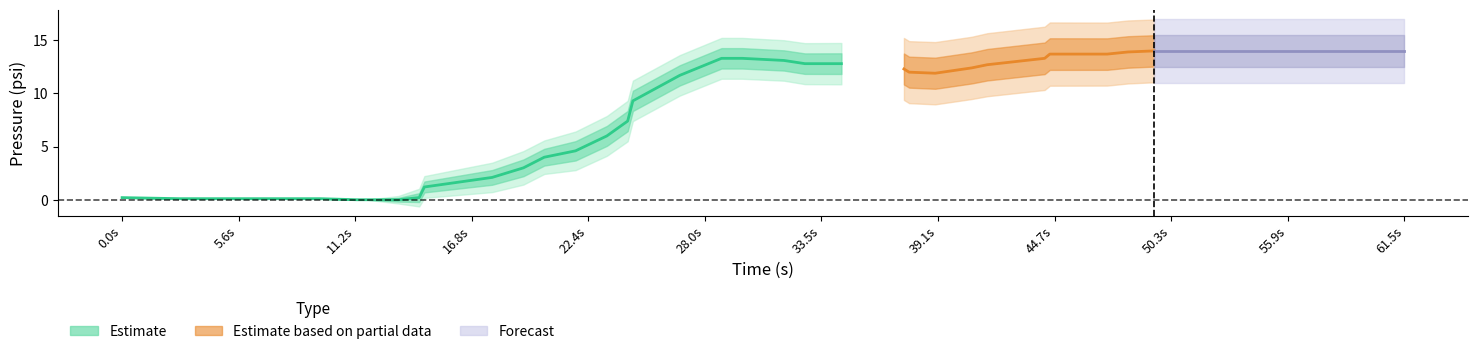

Is it true that ecu_psi equals 22.0 at 24?

False